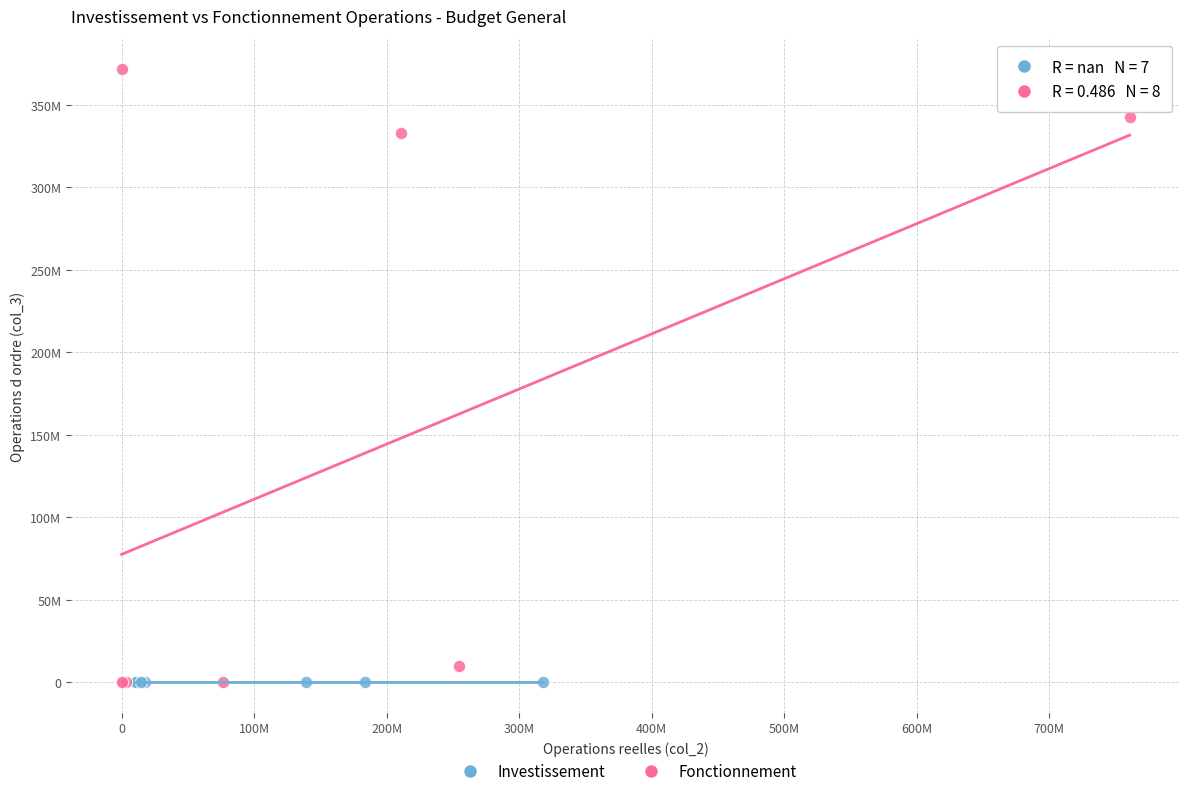

What are all the series names shown in the legend?

Investissement, Fonctionnement